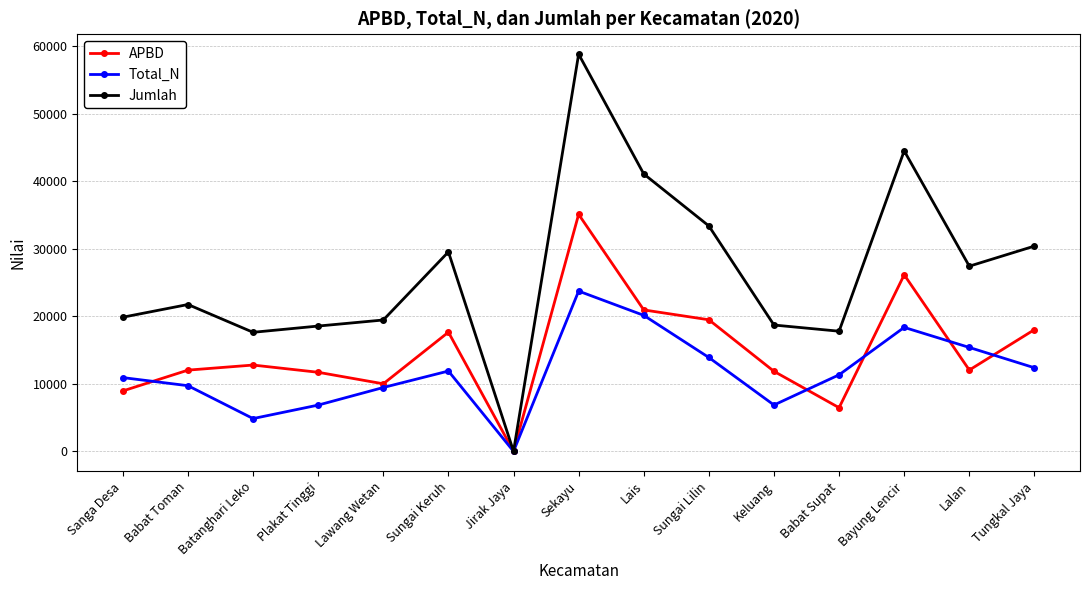

What is the label of the 5th point from the right?

Keluang